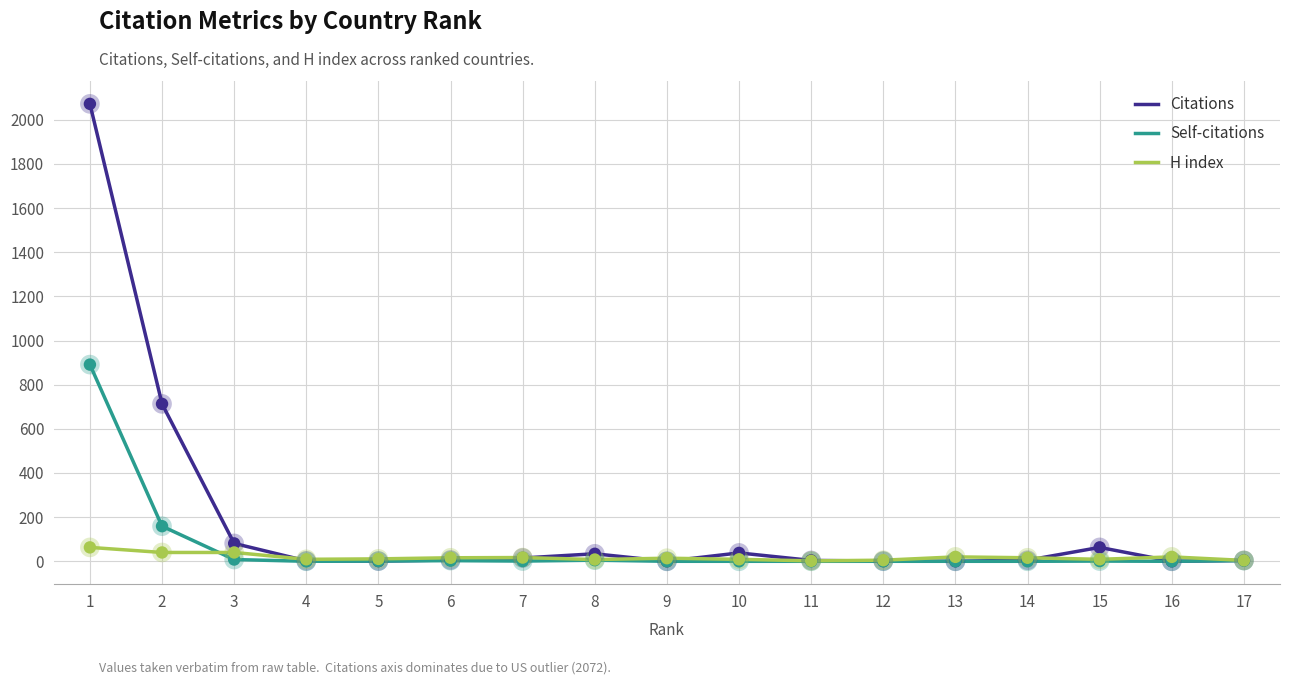

What are all the series names shown in the legend?

Citations, Self-citations, H index